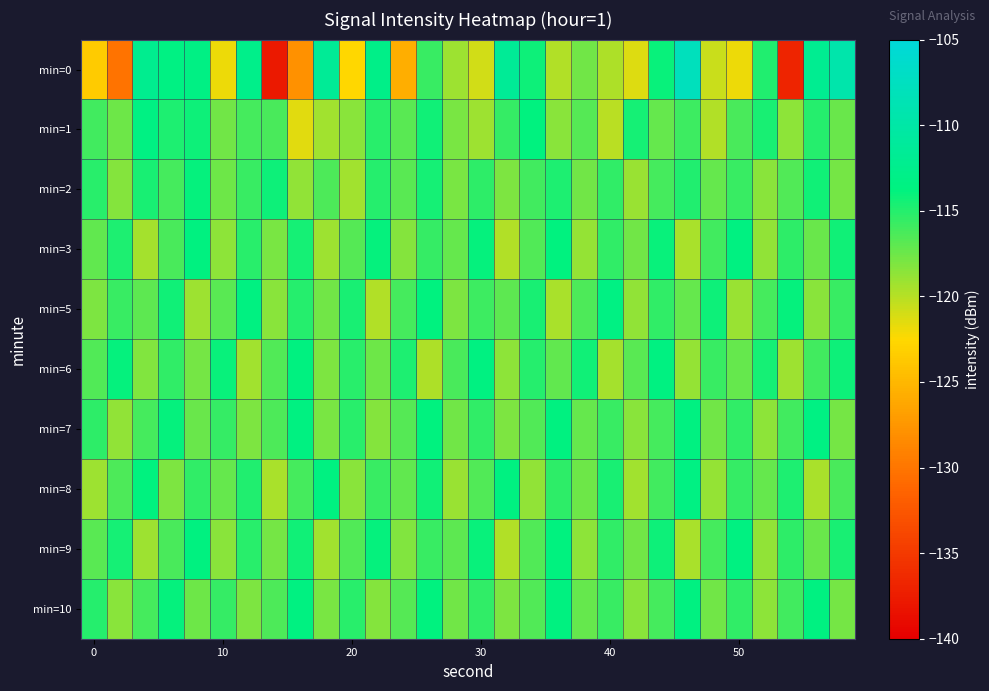

At which category does the chart reach its minimum across all series?

7